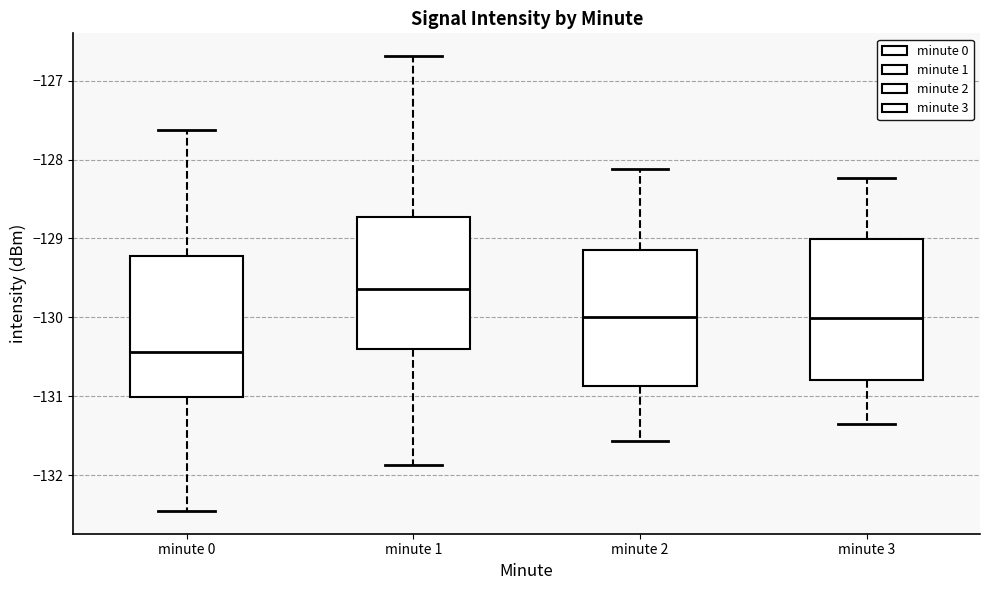

Where is the upper edge of the box for minute 1 on the y-axis? The values are not printed on the chart, so give them approximately, as read against the axis.

-128.7